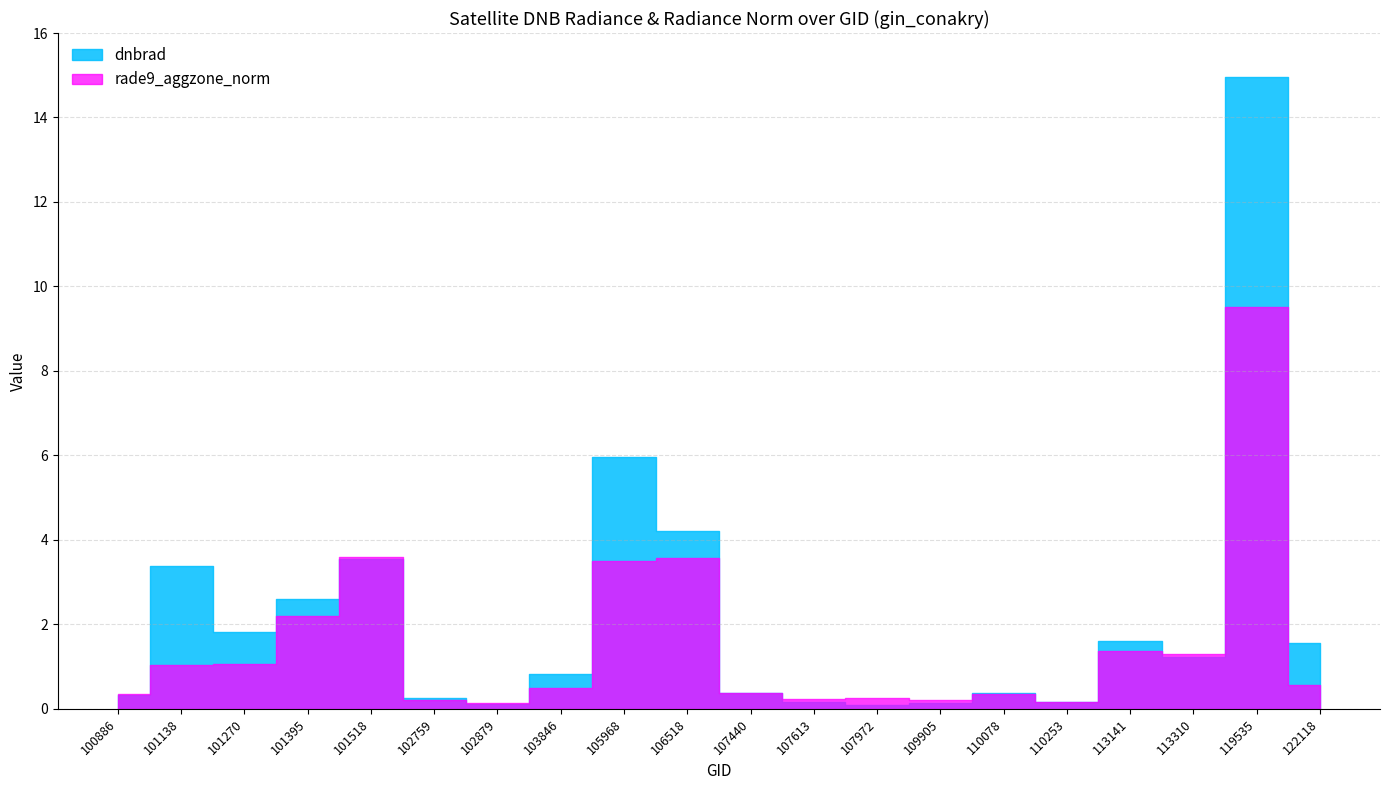

What is the sum of all rade9_aggzone_norm values?

30.5